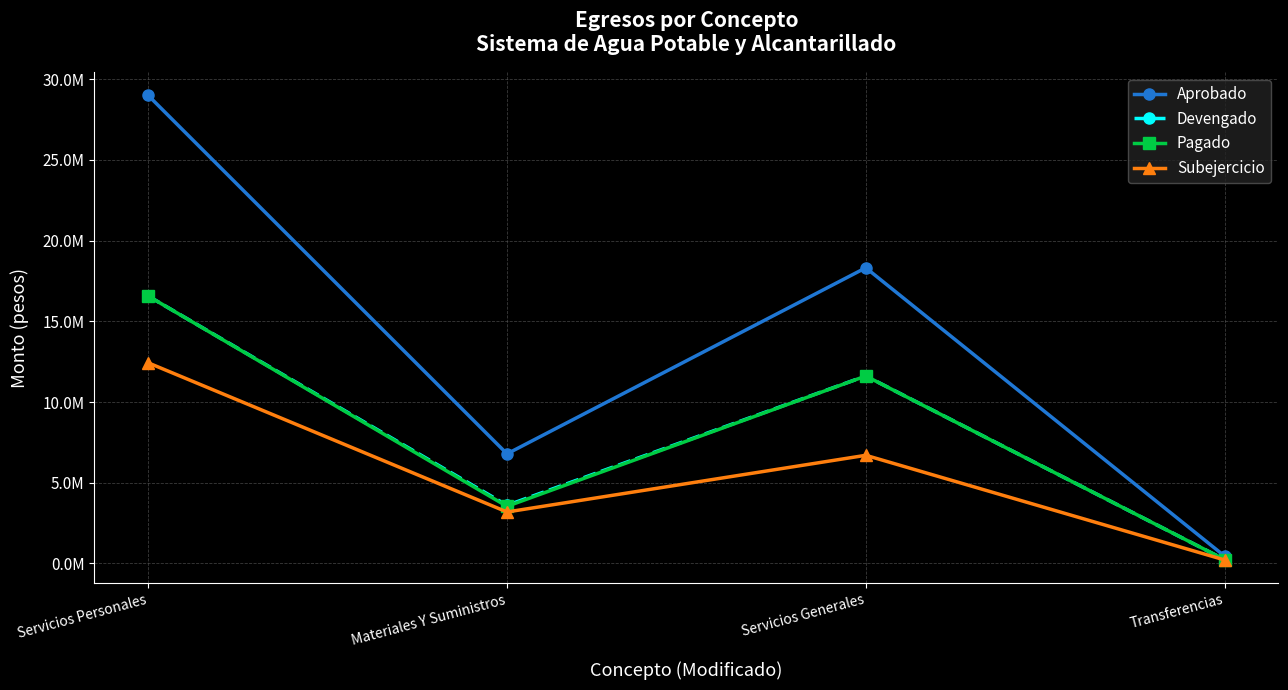

Does the chart display data point markers on the line(s)?

Yes